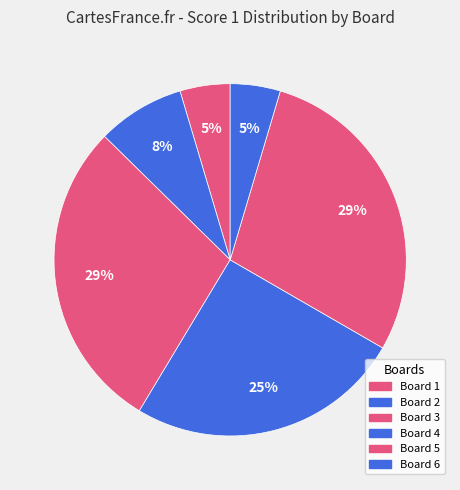

Is there any slice that represents more than half of the pie?

No